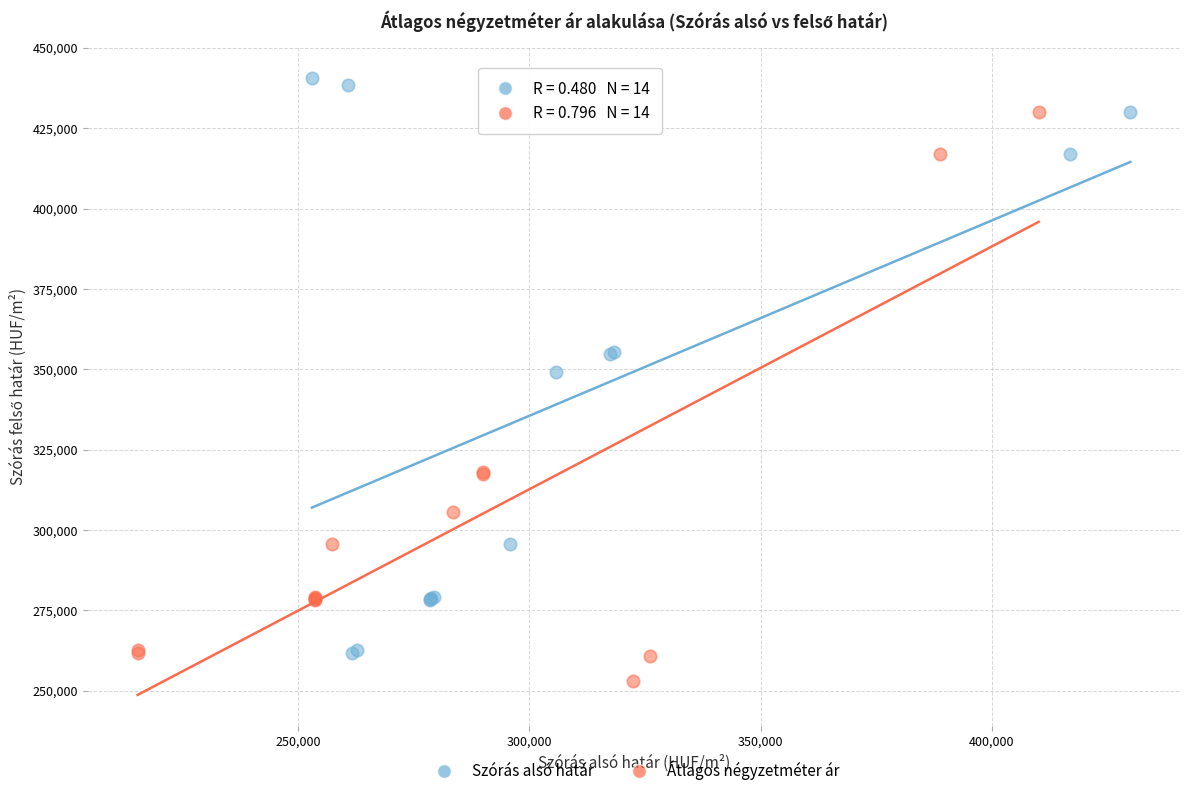

Which series contains the highest Y value?

Szórás alsó határ